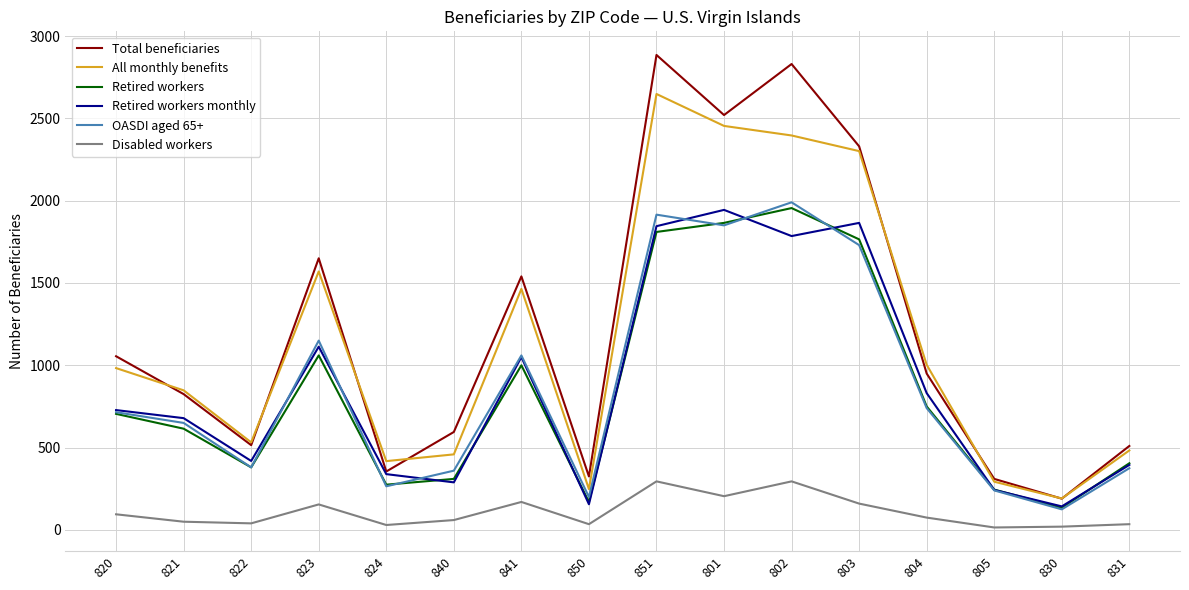

What is the lowest value of the Total beneficiaries series?

190